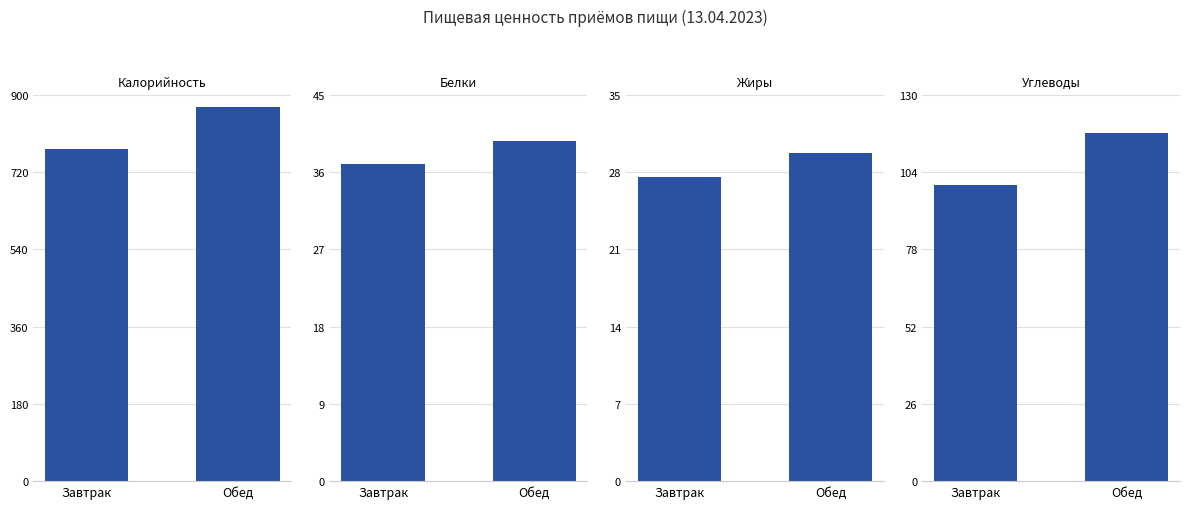

What position from the right is Завтрак?

2